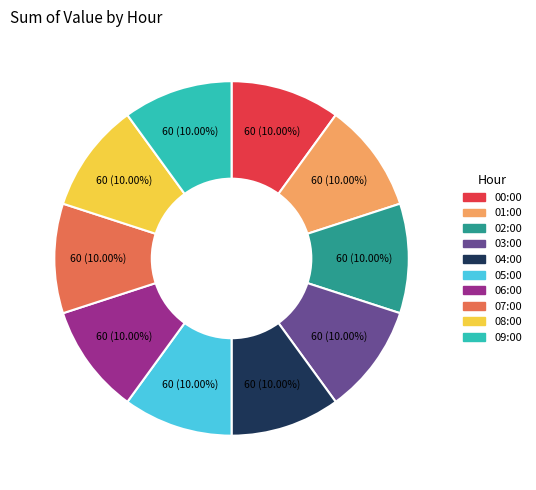

Does any single category account for the majority?

No